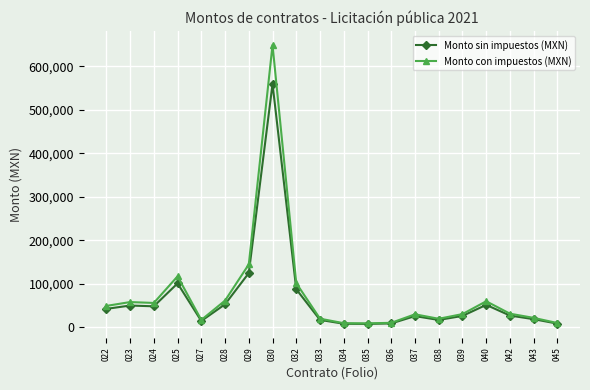

Where is Monto con impuestos (MXN) nearest to the value 329065?

029